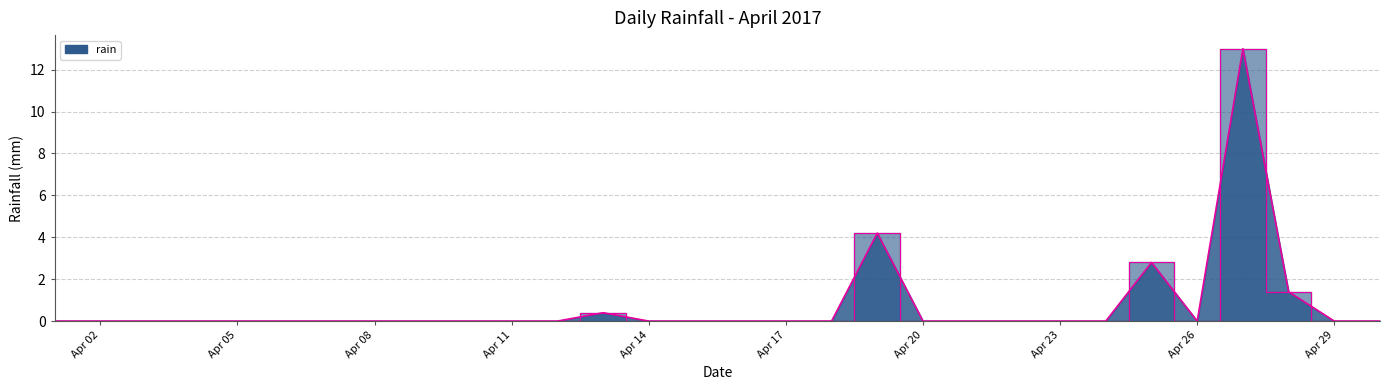

What is the difference between the maximum and second lowest values?

13.0